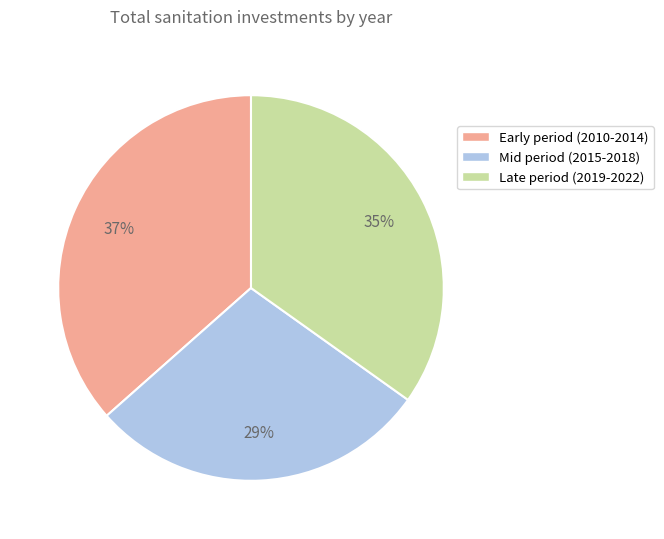

To the nearest percent, what is the difference between the largest and smallest slice percentages?

8%